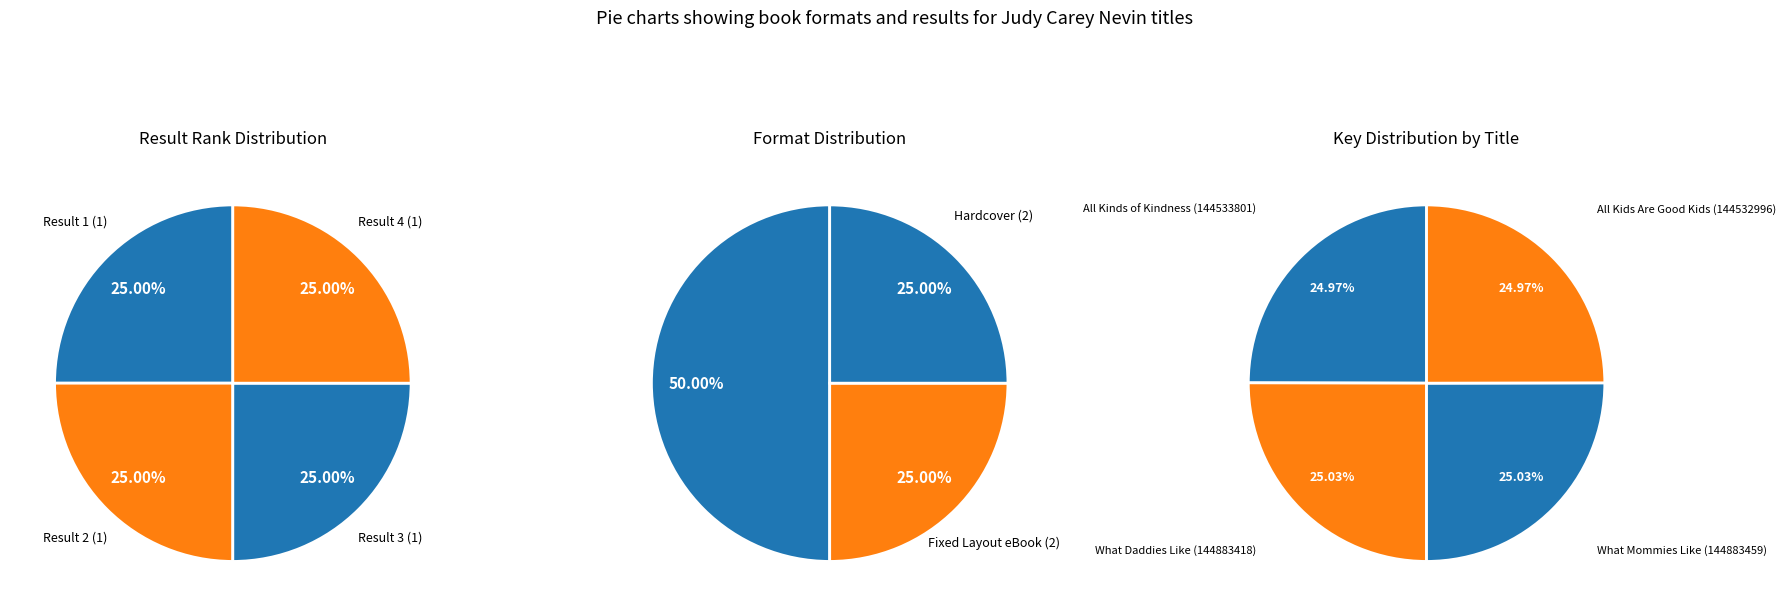

To the nearest percent, what is the combined percentage of All Kids Are Good Kids and What Daddies Like?

50%